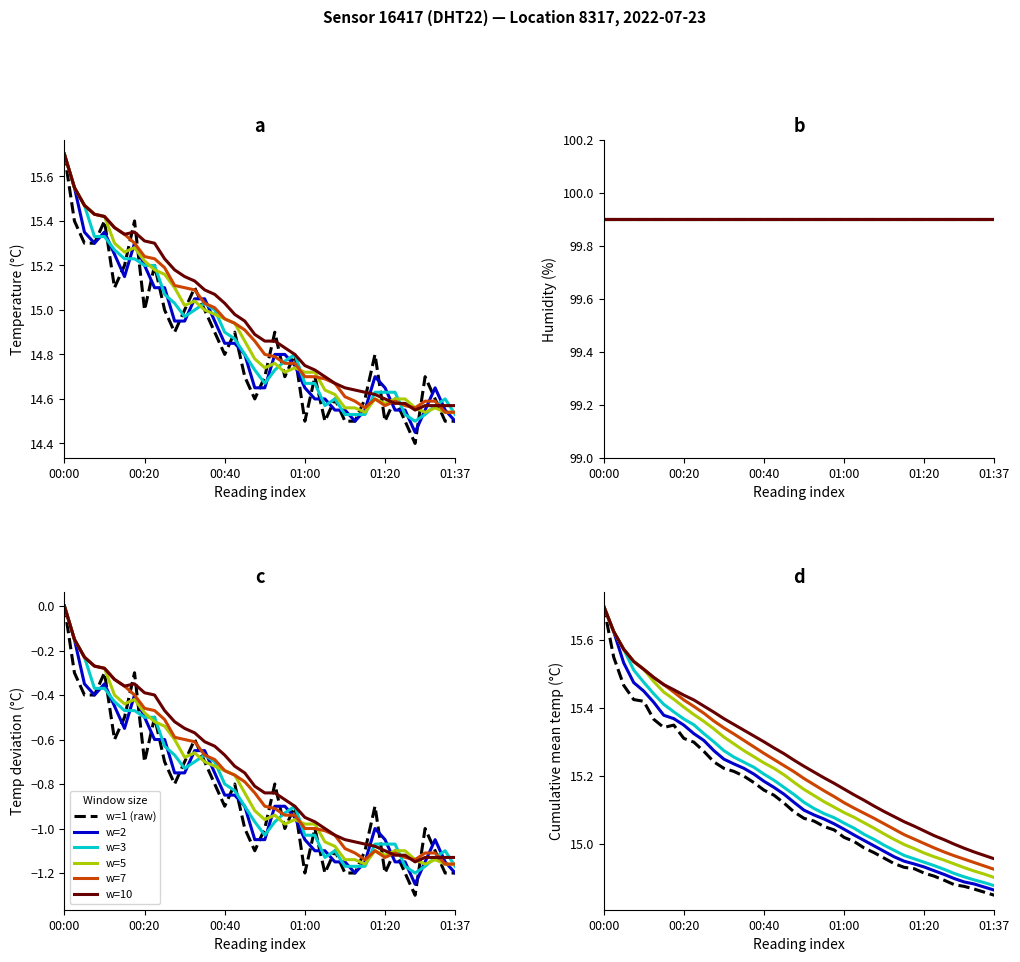

What is the value of the 7-pt avg point at the 7th from the left?

15.5